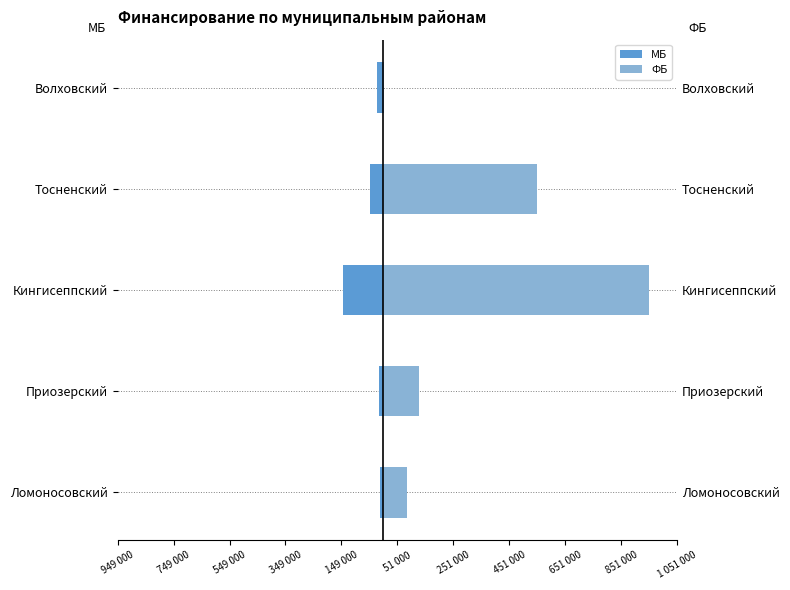

True or false: МБ has a value of -199543.0 at Кингисеппский.

False